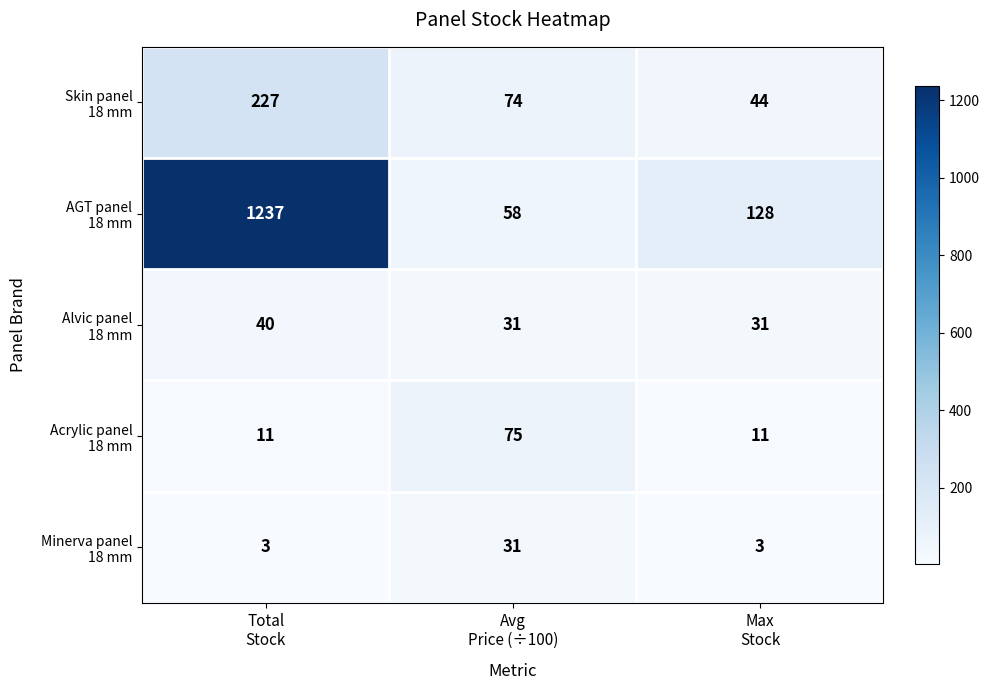

What is the greatest value displayed?

1237